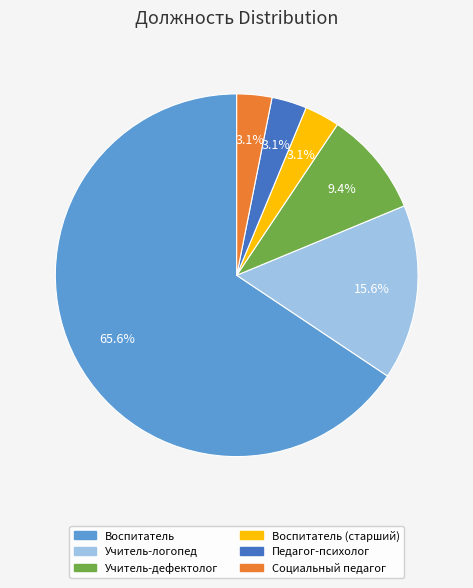

To the nearest percent, what is the average slice percentage?

17%